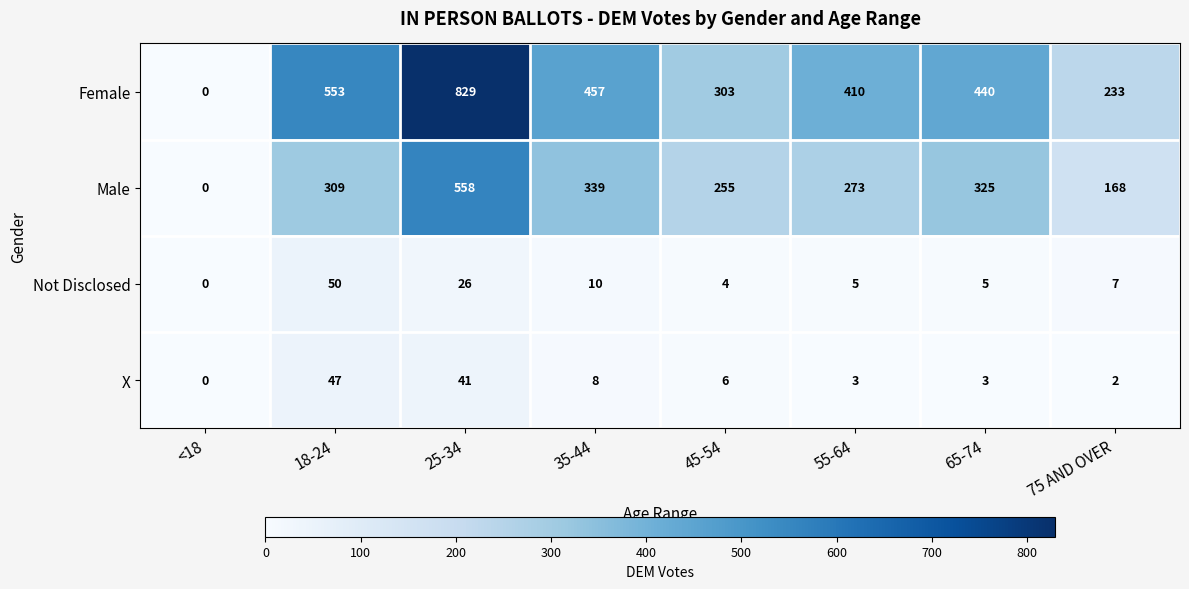

How many data points does each series have?

8